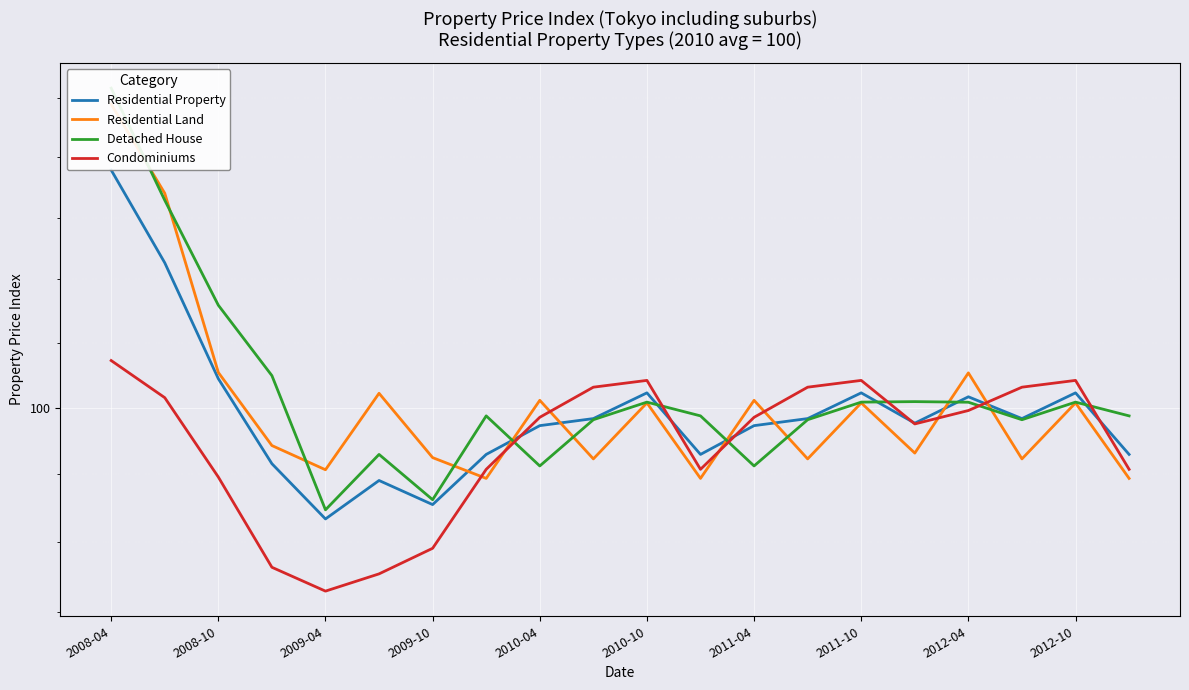

Read the Detached House value at 2010-10.

100.2